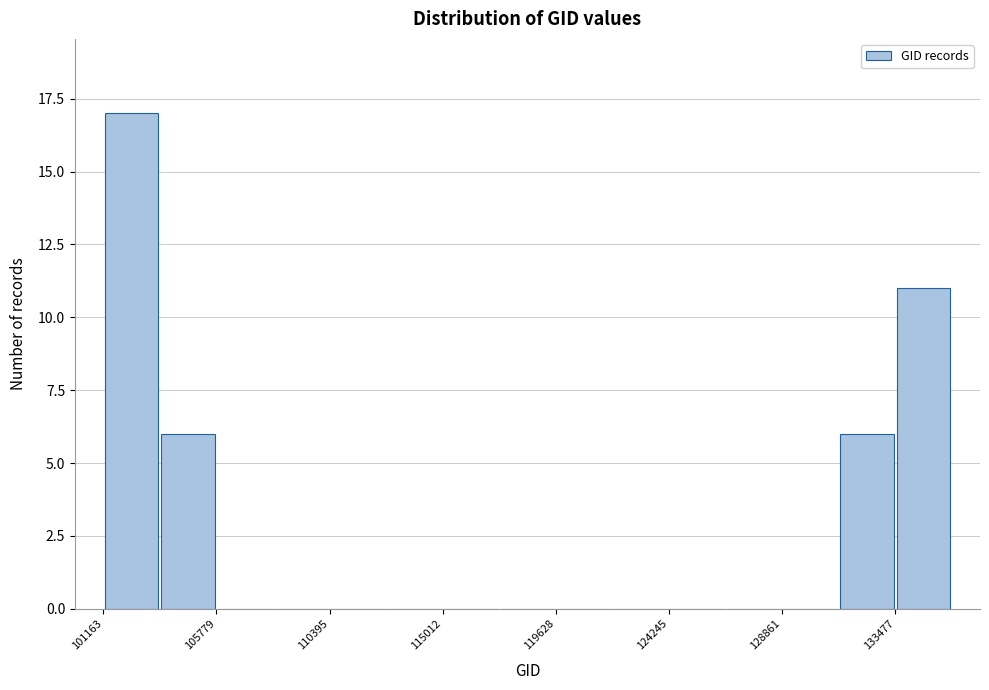

How tall is the bar that spans 131000 to 133500 on the x-axis? Neither the bar edges nor the heights are printed on the chart, so give them approximately, as read against the axes.

6